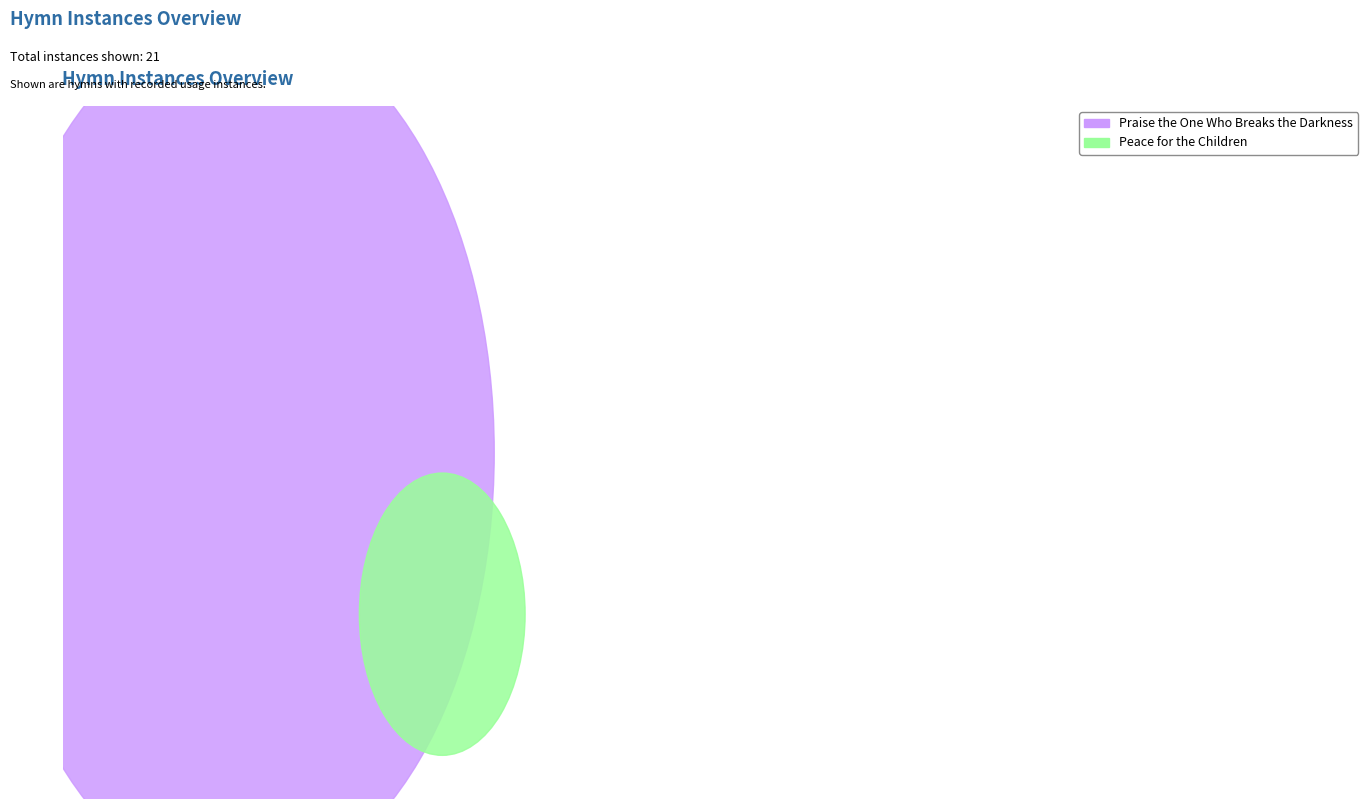

What is the smallest slice in the pie chart?

Peace for the Children